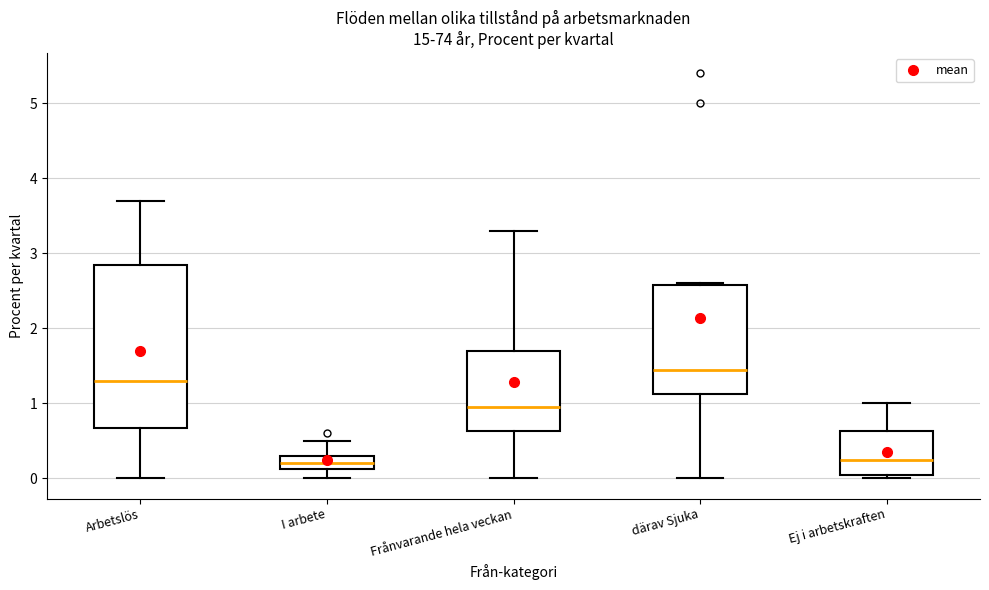

Where is the upper edge of the box for Frånvarande hela veckan on the y-axis? The values are not printed on the chart, so give them approximately, as read against the axis.

1.7